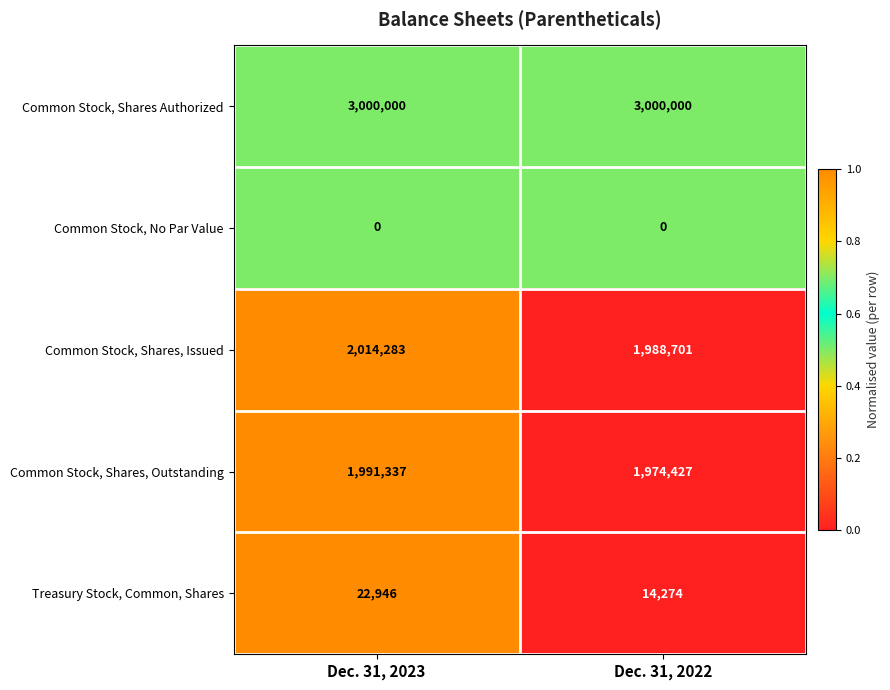

Reading left to right, transcribe all the data shown in this chart.

Common Stock, Shares Authorized: Dec. 31, 2023=3000000	Dec. 31, 2022=3000000
Common Stock, No Par Value: Dec. 31, 2023=0	Dec. 31, 2022=0
Common Stock, Shares, Issued: Dec. 31, 2023=2014283	Dec. 31, 2022=1988701
Common Stock, Shares, Outstanding: Dec. 31, 2023=1991337	Dec. 31, 2022=1974427
Treasury Stock, Common, Shares: Dec. 31, 2023=22946	Dec. 31, 2022=14274